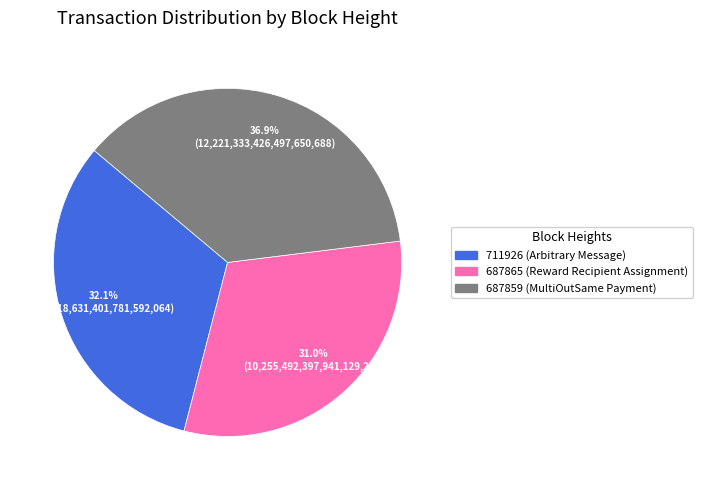

Is there any slice that represents more than half of the pie?

No